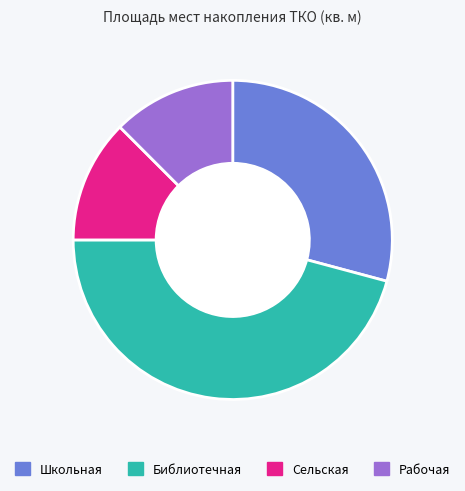

What is the ratio of the value at Библиотечная to the value at Сельская?

3.7